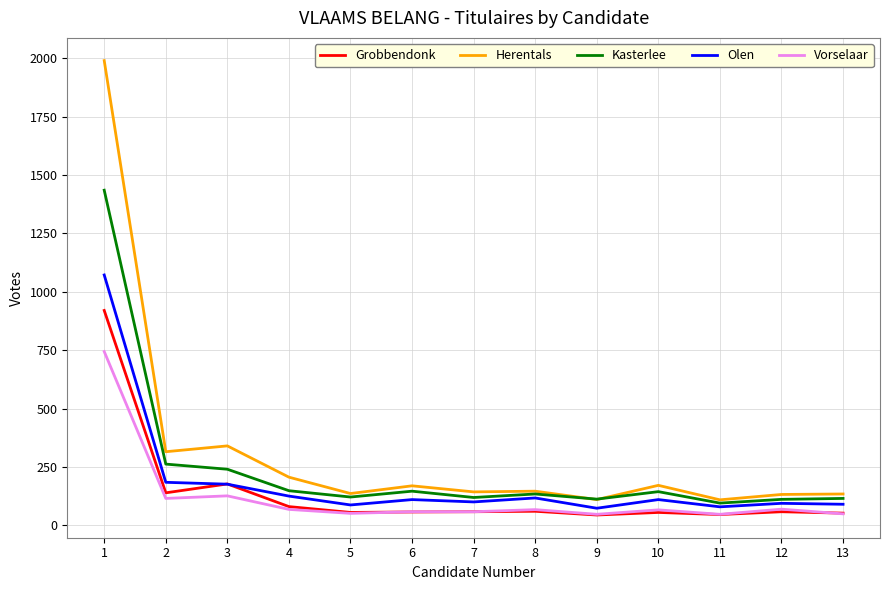

At which category is the sum across all series the highest?

1